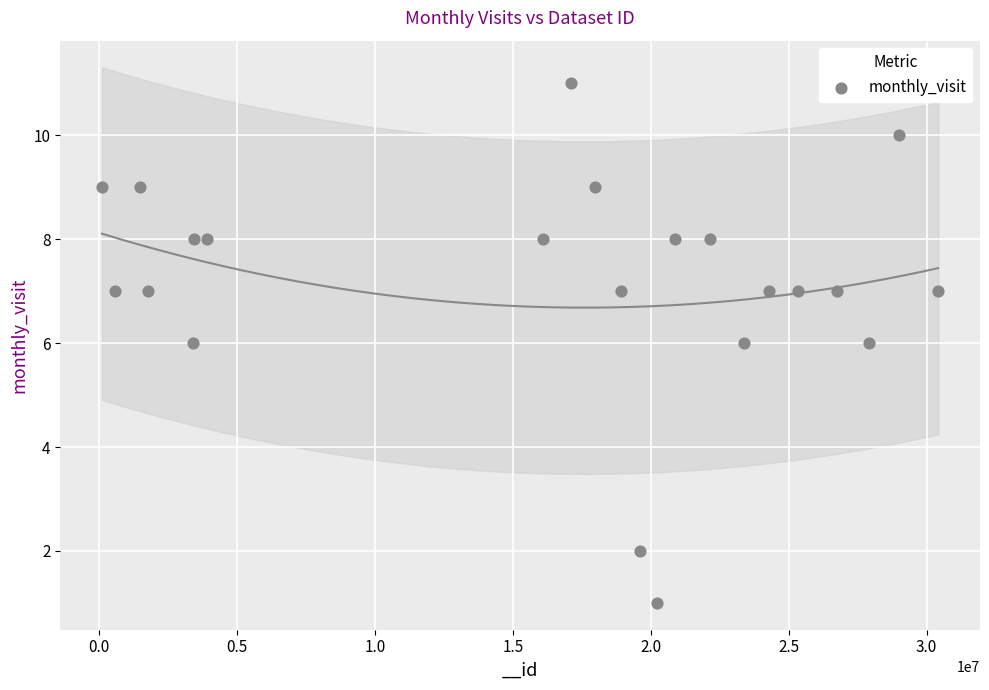

What is the range of Y values (max minus min)?

10